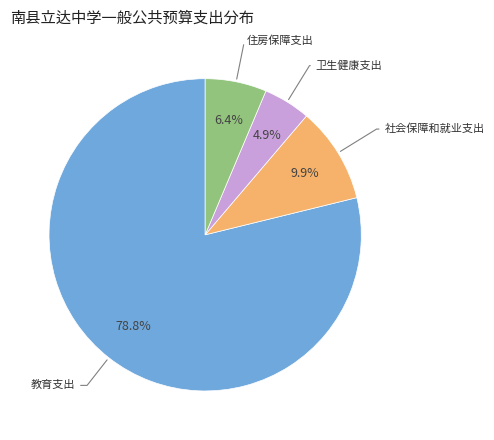

What is the smallest slice in the pie chart?

卫生健康支出